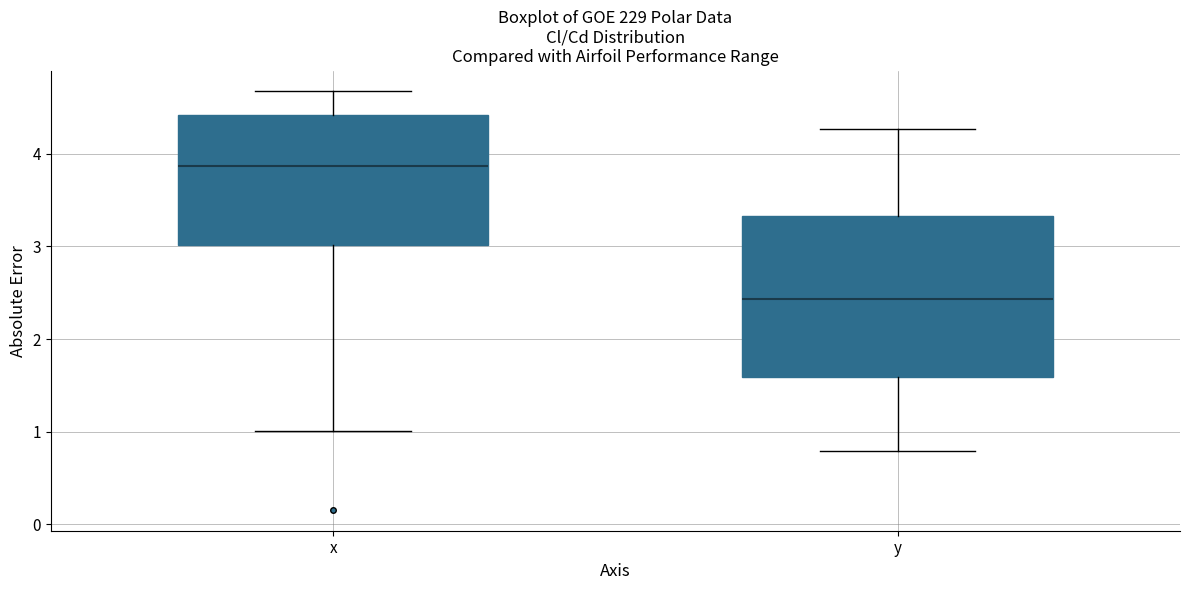

Reading left to right, transcribe this box plot: for each box, give where its median line is, the range the box spans, and where its two whiskers end, as read against the y-axis. The values are not printed on the chart, so give them approximately, as read against the axis.

x: median 3.9, box 3.0 to 4.4, whiskers 1.0 to 4.7
y: median 2.4, box 1.6 to 3.3, whiskers 0.8 to 4.3